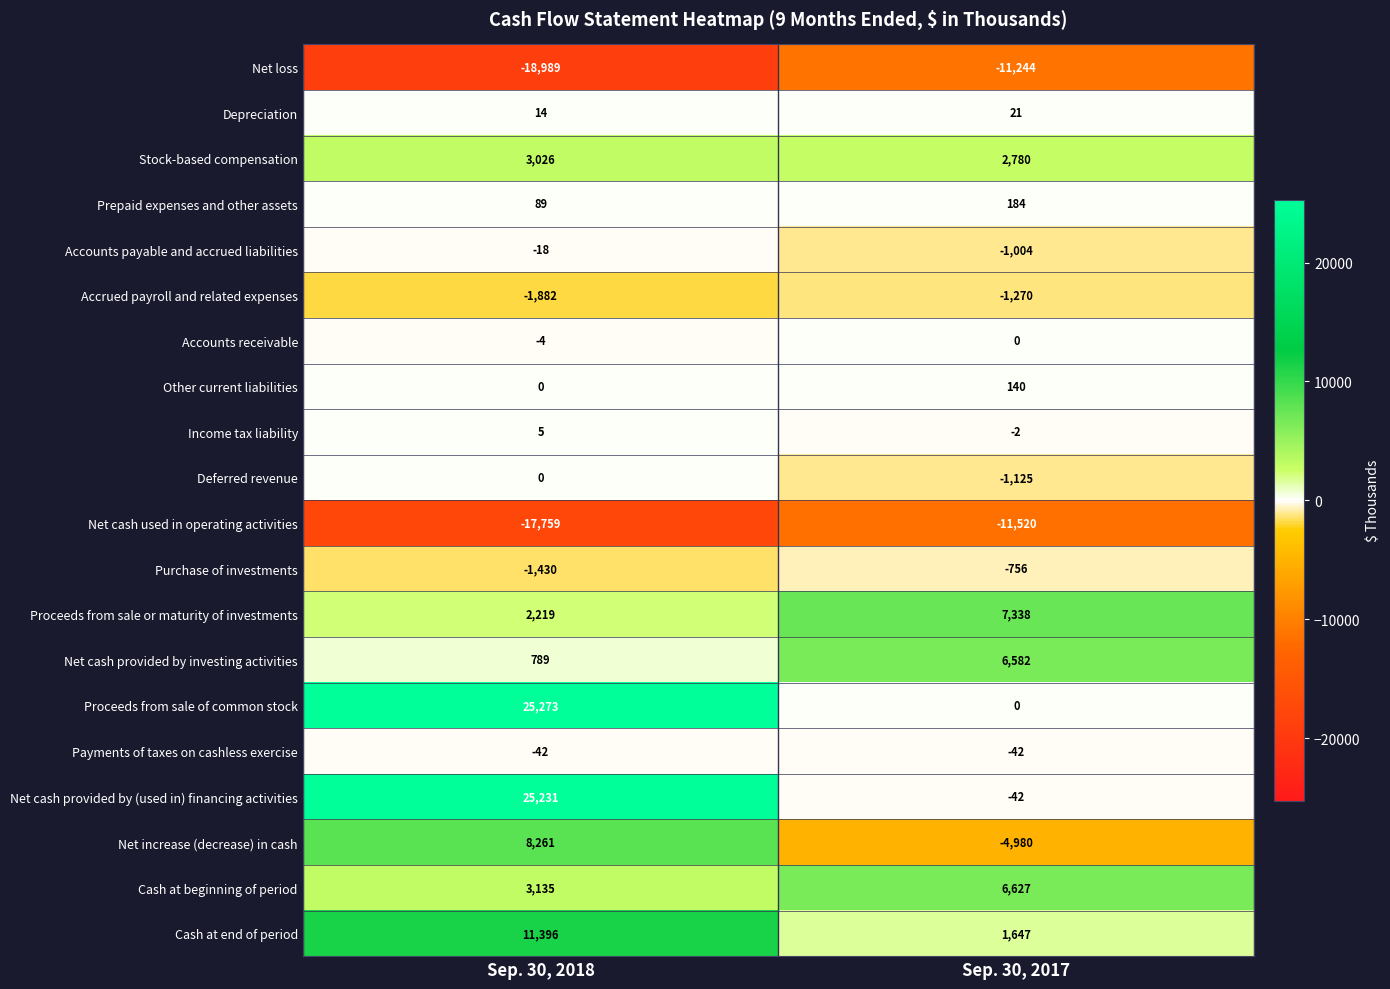

Read the Net cash used in operating activities value at Sep. 30, 2018, to the nearest 100.

-17800